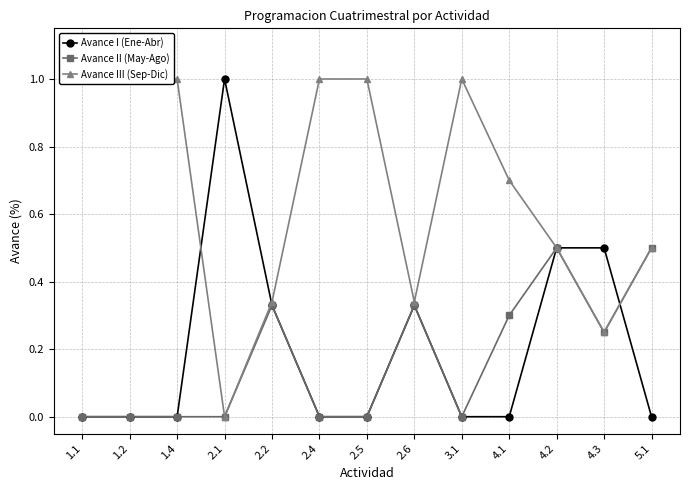

What is the sum of all Avance II (May-Ago) values?

2.2